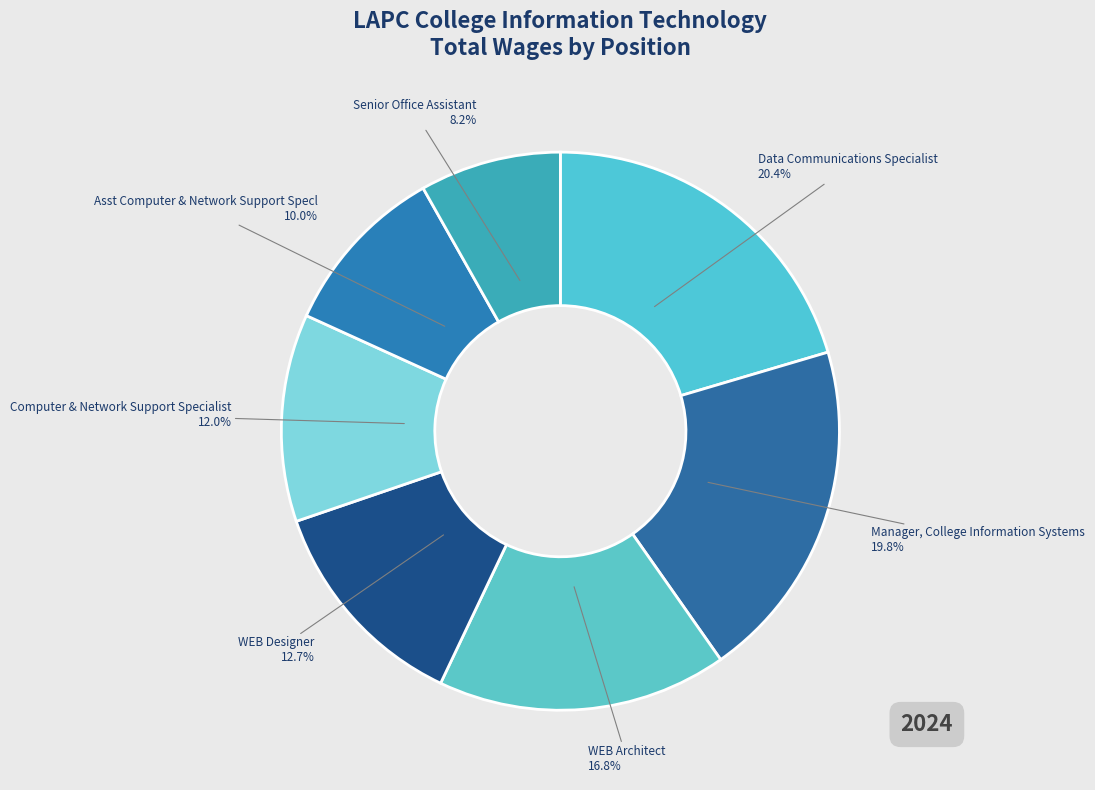

To the nearest percent, what percentage of the pie is WEB Designer?

13%